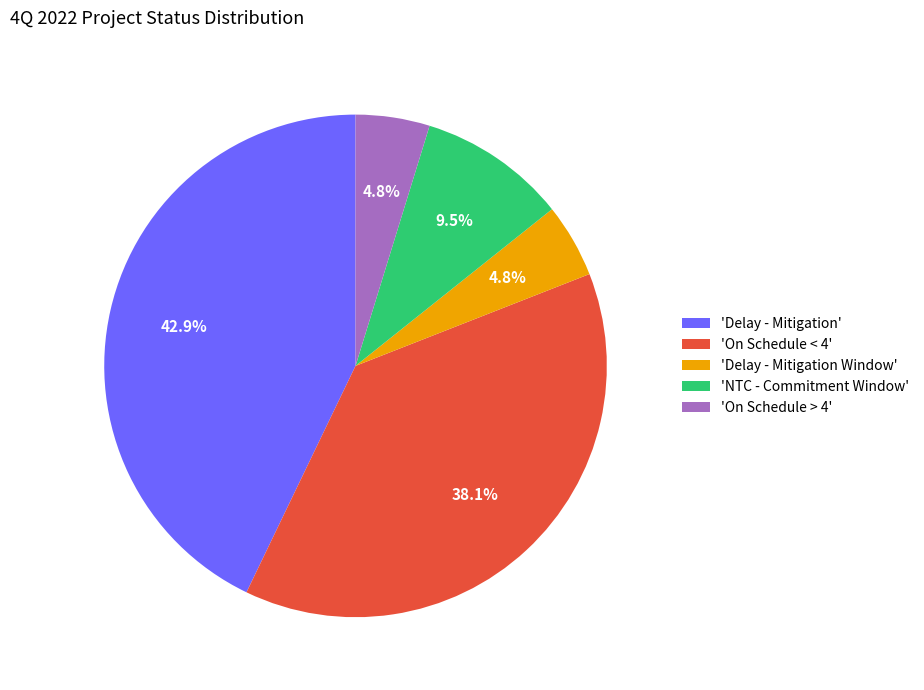

Do 'NTC - Commitment Window' and 'On Schedule > 4' together represent more than half of the pie?

No